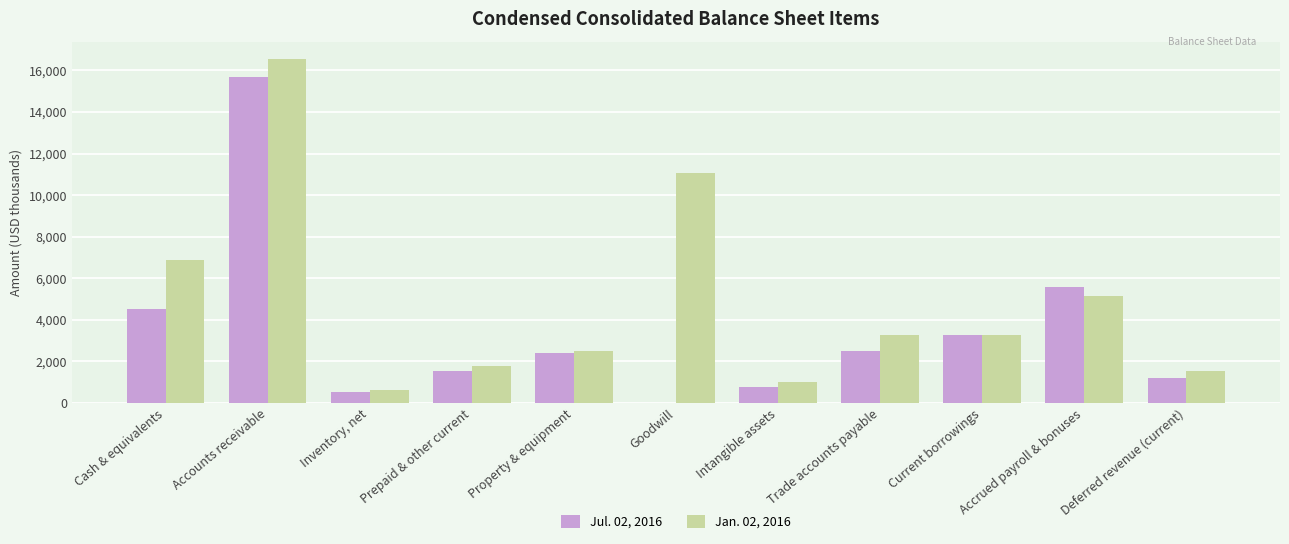

At which category does the chart reach its peak across all series?

Accounts receivable